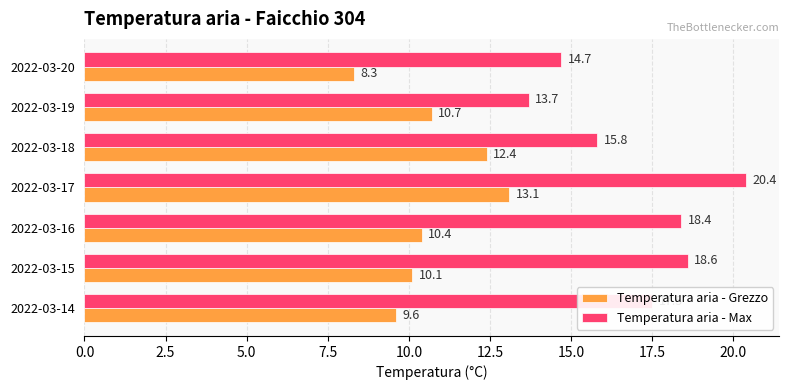

At which label is Temperatura aria - Max closest to 17?

2022-03-14